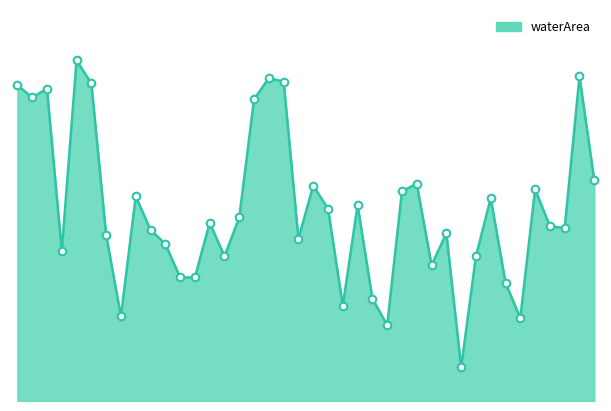

How many lines are shown in the chart?

1